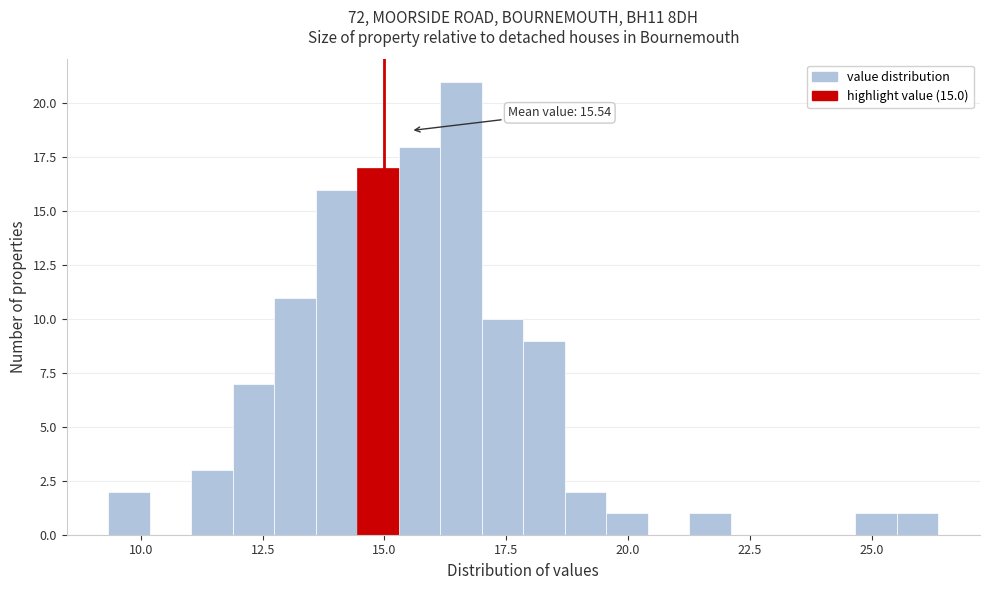

Read against the x-axis, roughly where is the centre of the tallest bar?

16.5